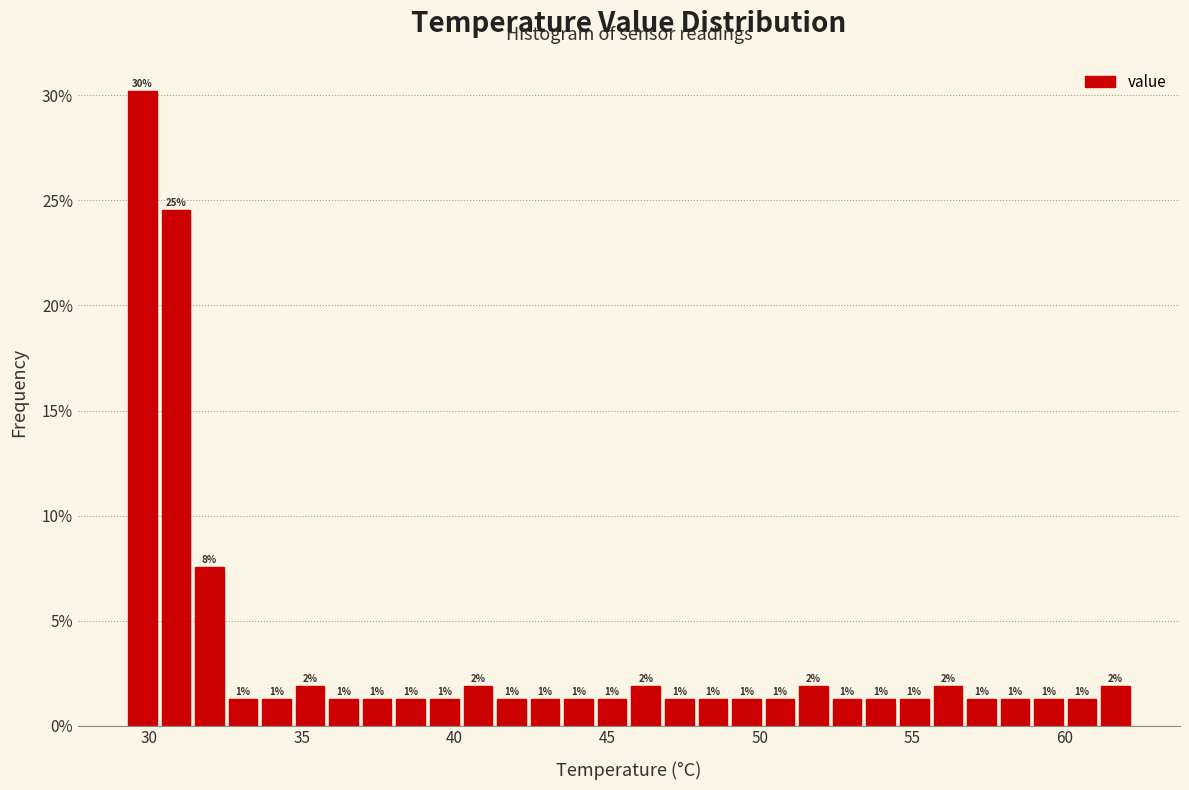

Around what value on the x-axis is the tallest bar? Give the approximate position of its centre, as read against the axis.

30.0